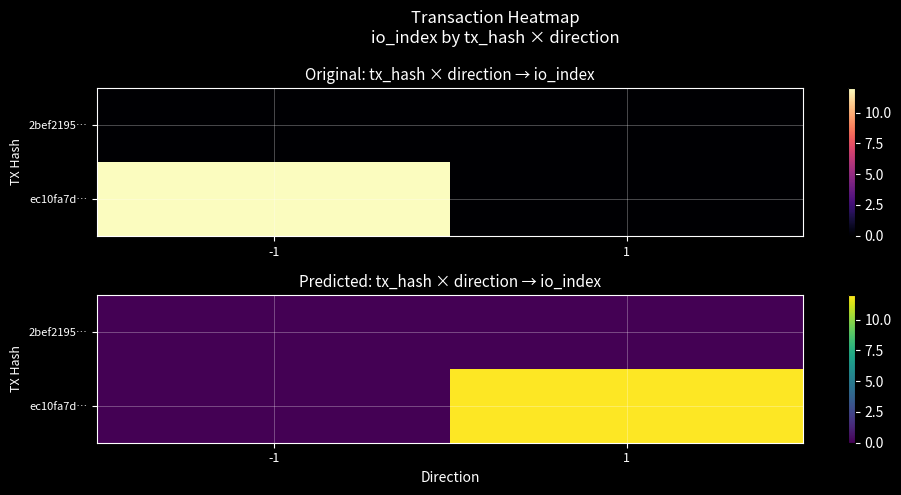

The ec10fa7d… series shows 0 at -1. True or false?

True